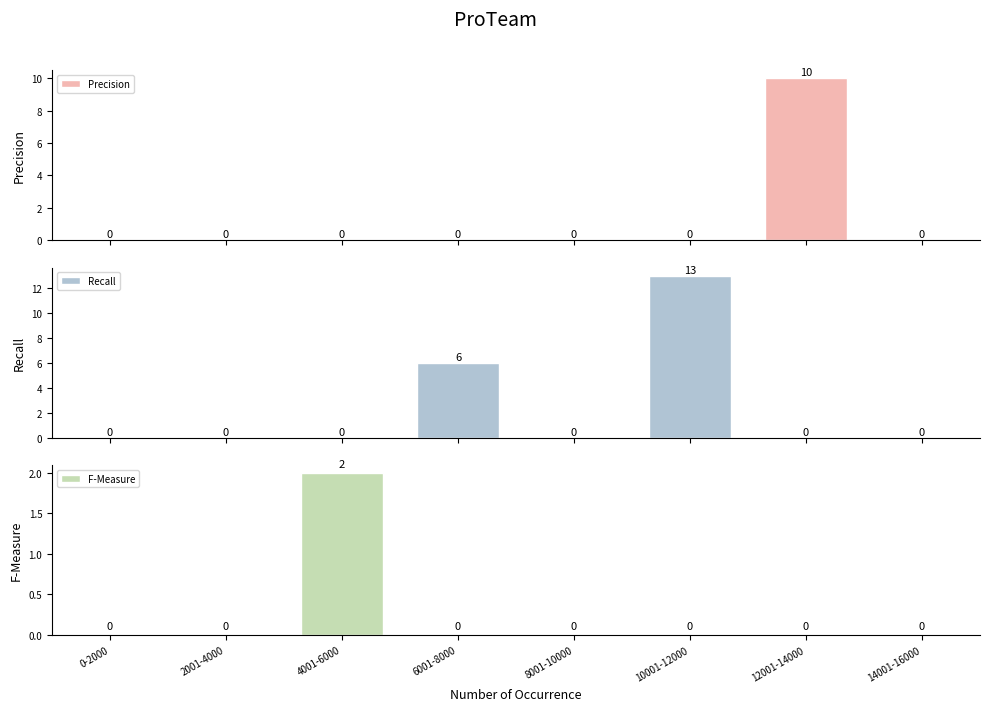

What is the sum of the Recall values at 0-2000 and 6001-8000?

6